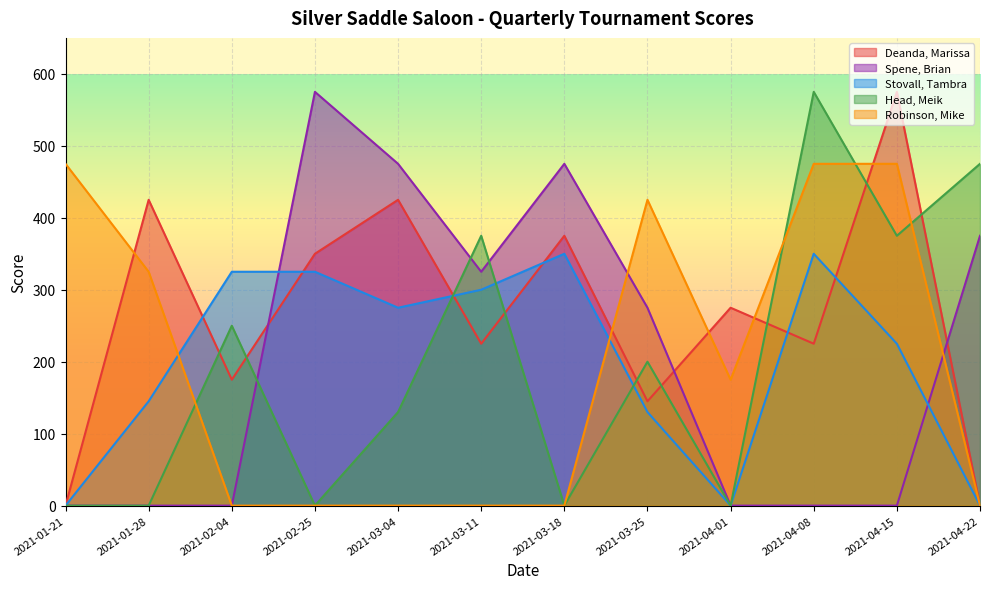

Does the chart display data point markers on the line(s)?

No